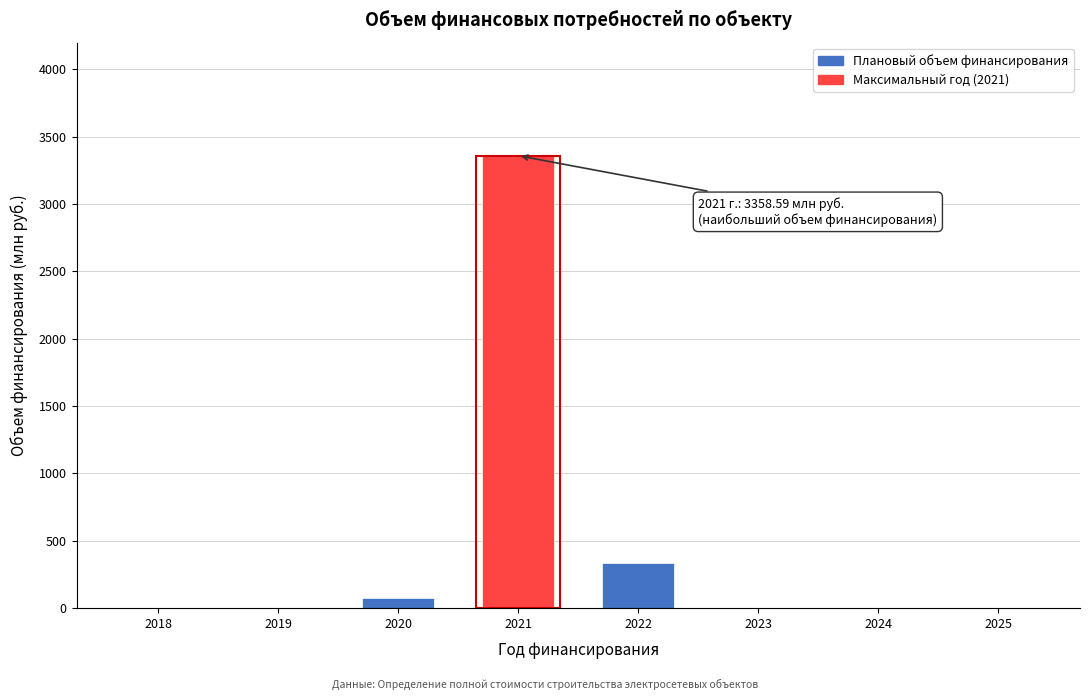

Reading left to right, transcribe all the data shown in this chart.

2018=0.0	2019=0.0	2020=78.0	2021=3358.6	2022=337.0	2023=0.0	2024=0.0	2025=0.0